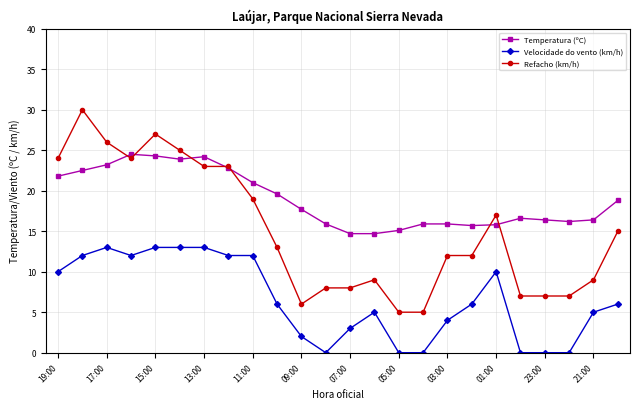

True or false: Temperatura (ºC) has more than 1 points higher than both neighbors.

True